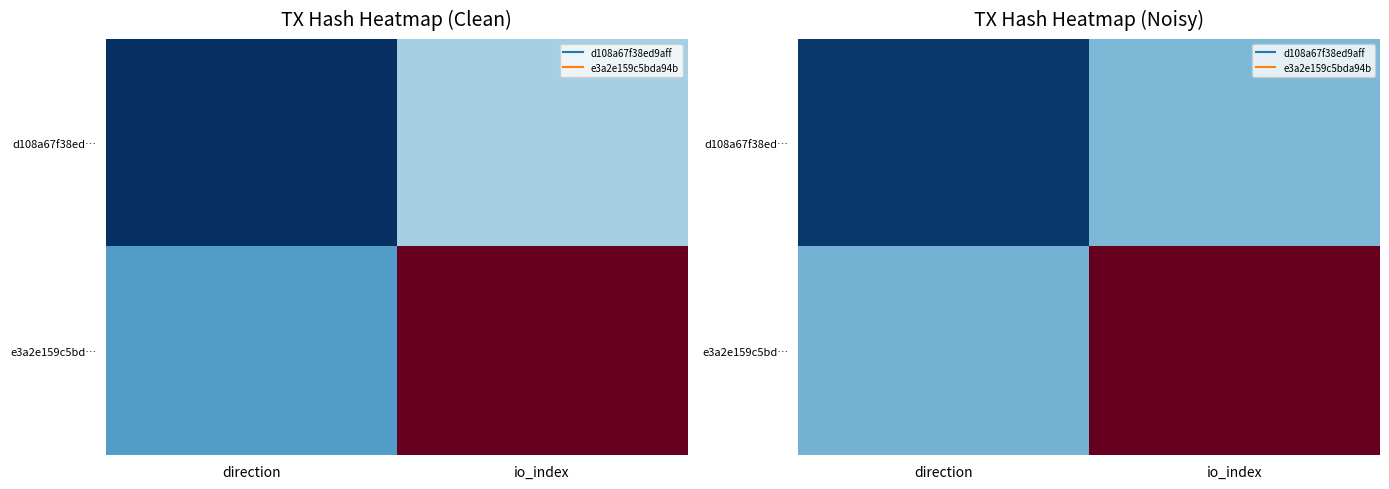

Between io_index and direction, which is larger?

io_index